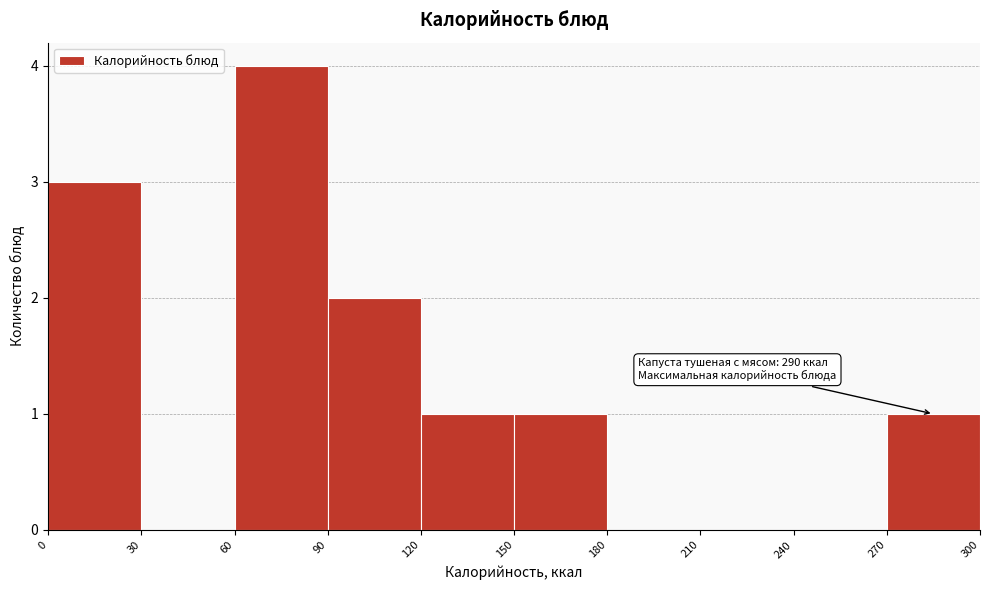

Which range on the x-axis has the tallest bar?

60 to 90